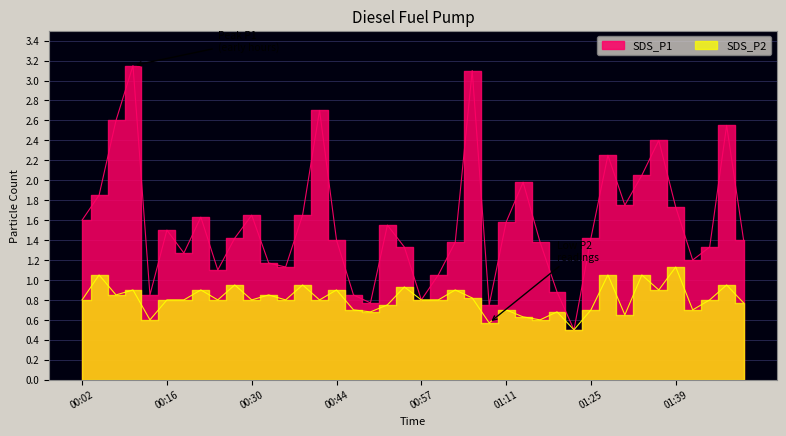

Does the chart display data point markers on the line(s)?

No